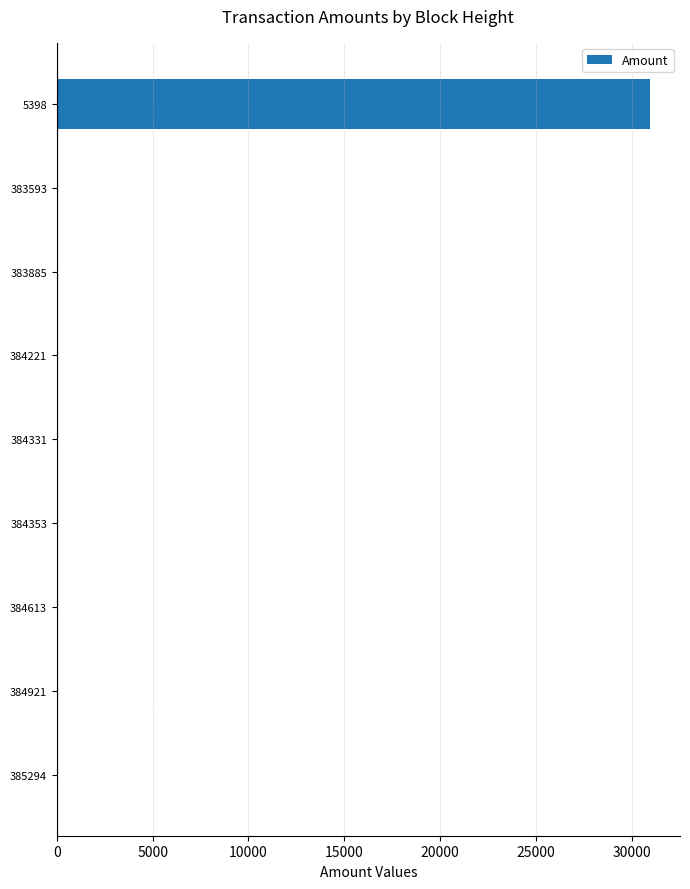

The chart shows a value of 20108 at 384331. True or false?

False